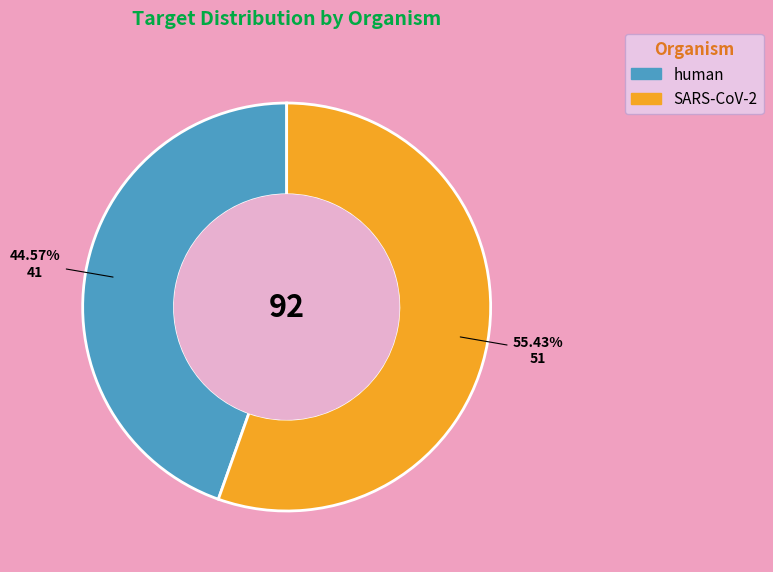

Which category accounts for the majority?

SARS-CoV-2